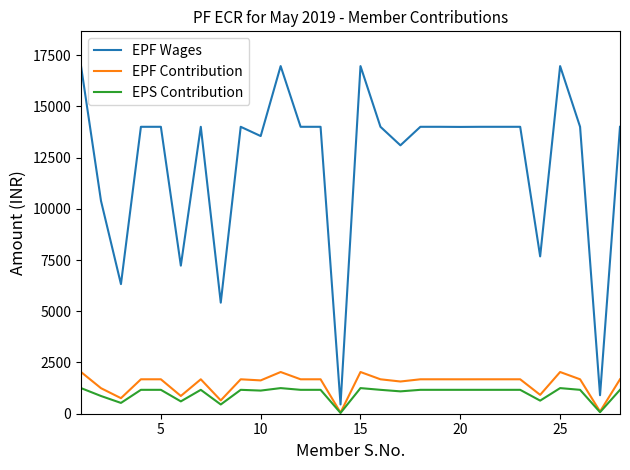

True or false: EPS Contribution and EPF Wages intersect in this chart.

False